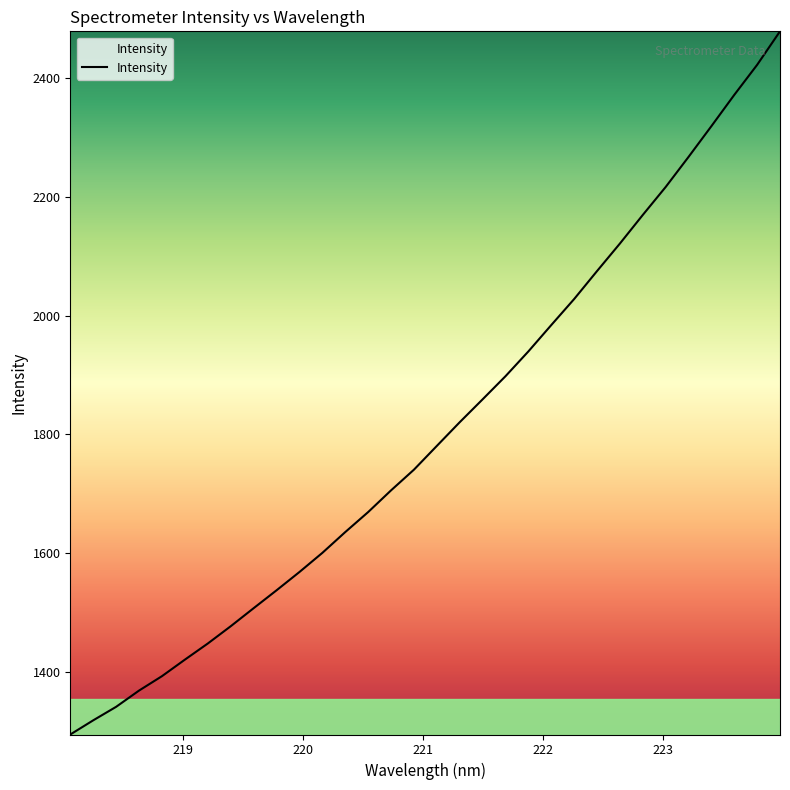

What is the smallest value displayed?

1294.7